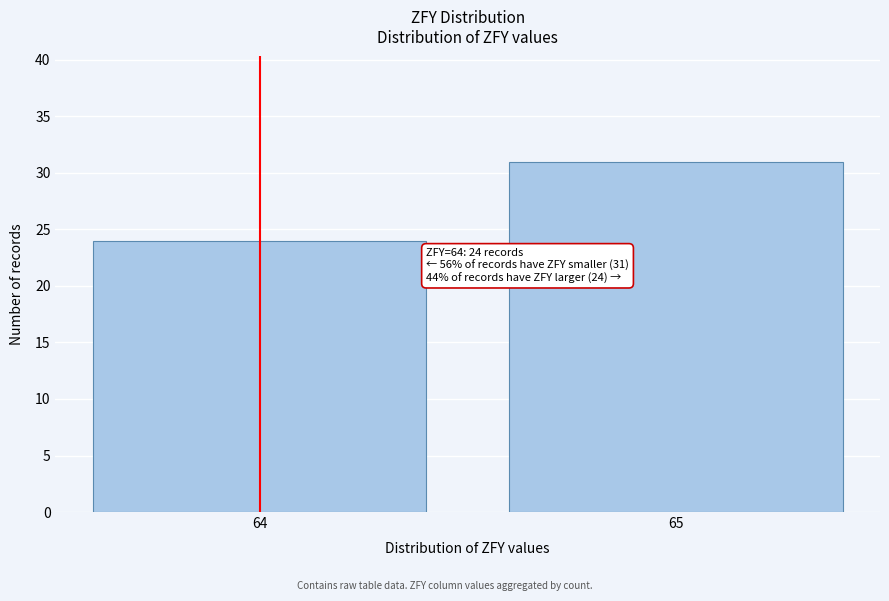

Reading left to right, transcribe all the data shown in this chart.

64=24	65=31